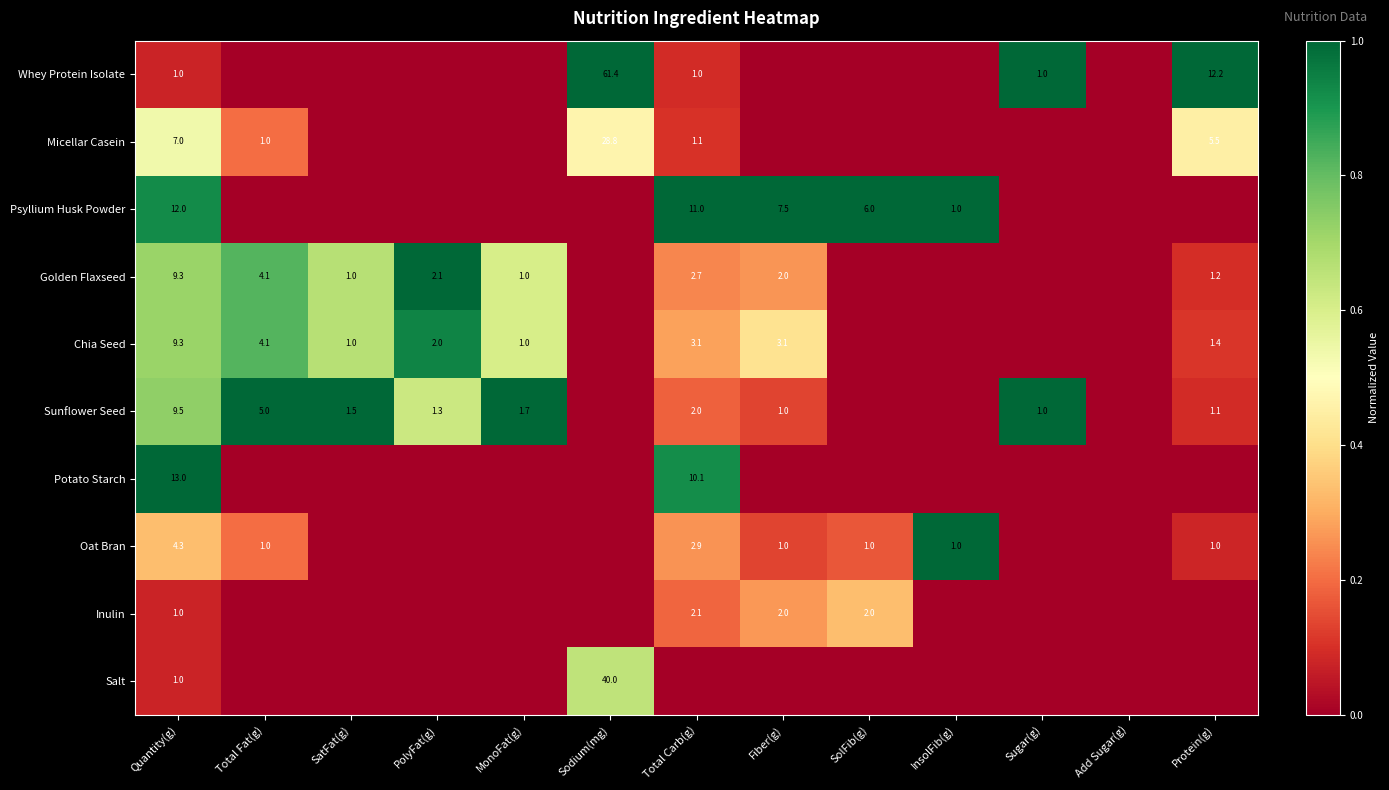

True or false: Golden Flaxseed has a value of 6.7 at Total Fat(g).

False